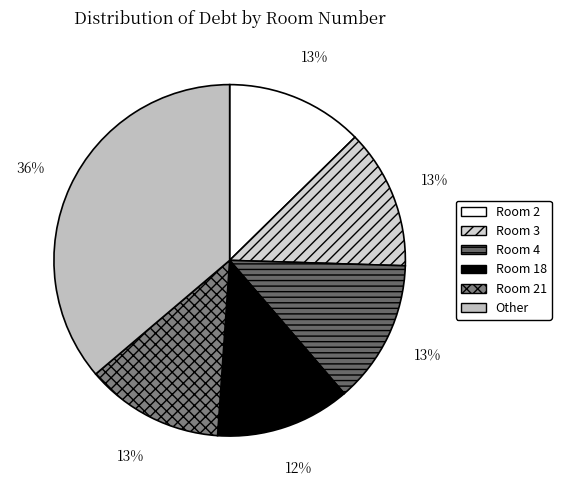

How many slices are in this pie chart?

6